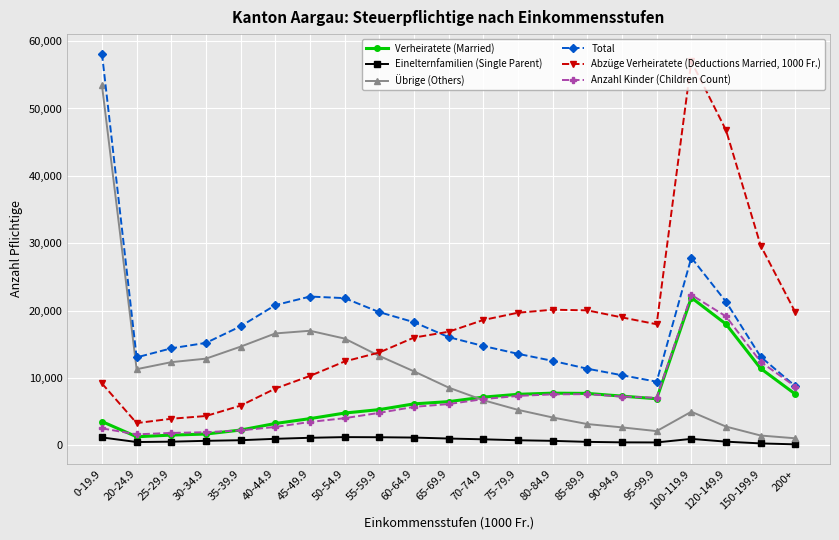

Does the chart display data point markers on the line(s)?

Yes